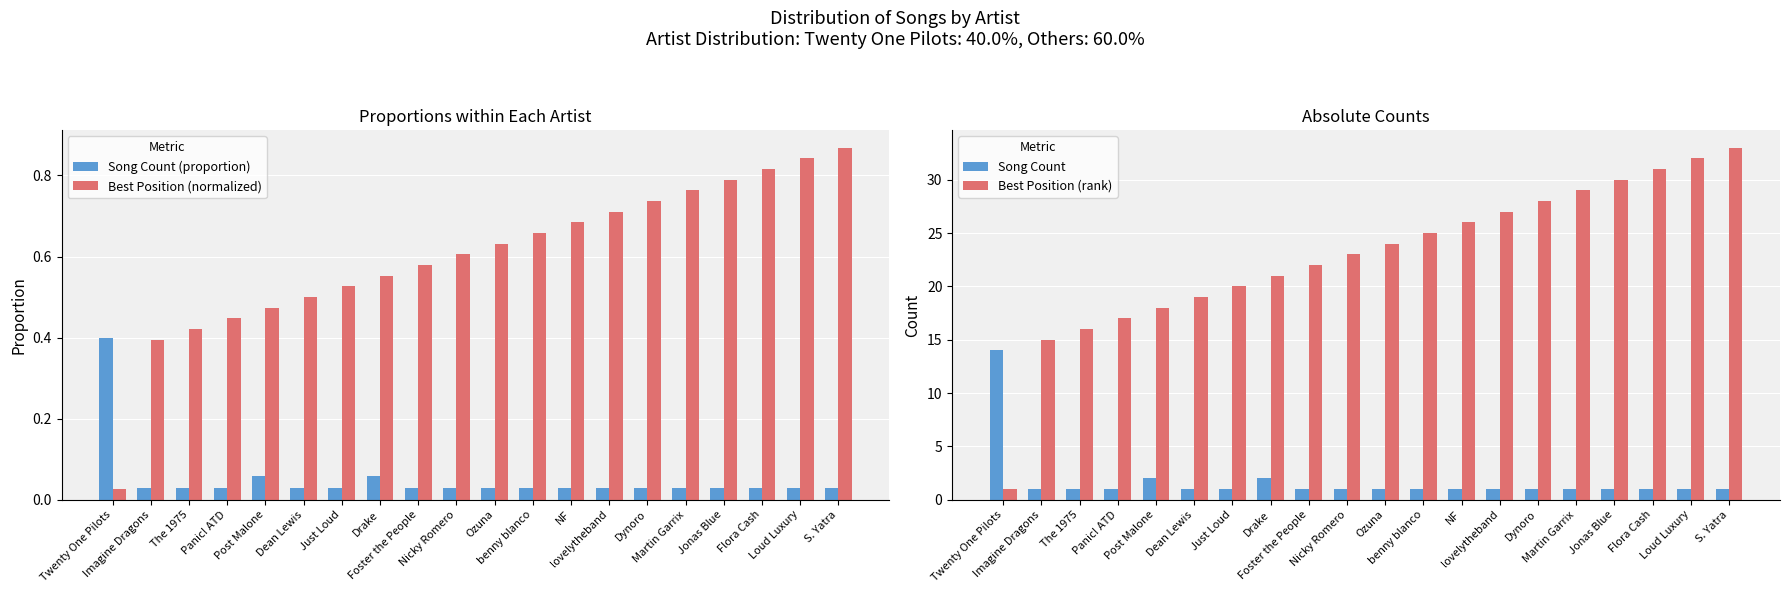

At which label is Best Position (normalized) closest to 0?

Twenty One Pilots